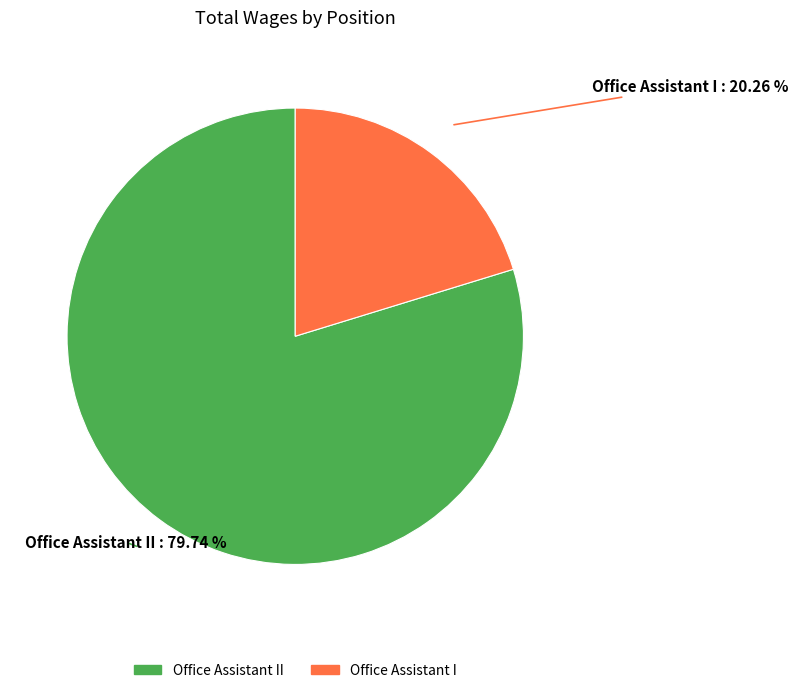

How many slices are in this pie chart?

2